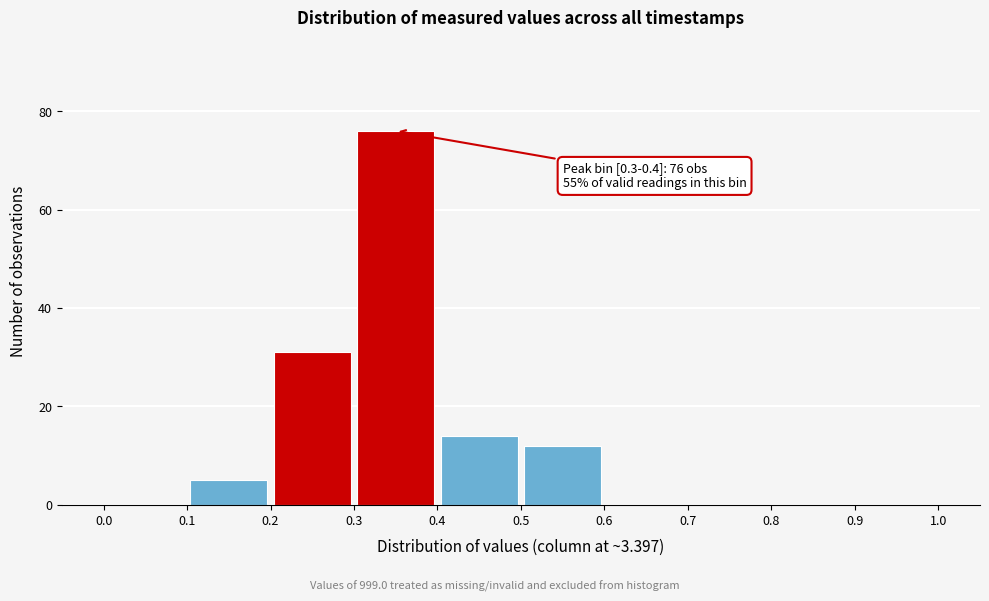

Which range on the x-axis has the tallest bar?

0.3 to 0.4